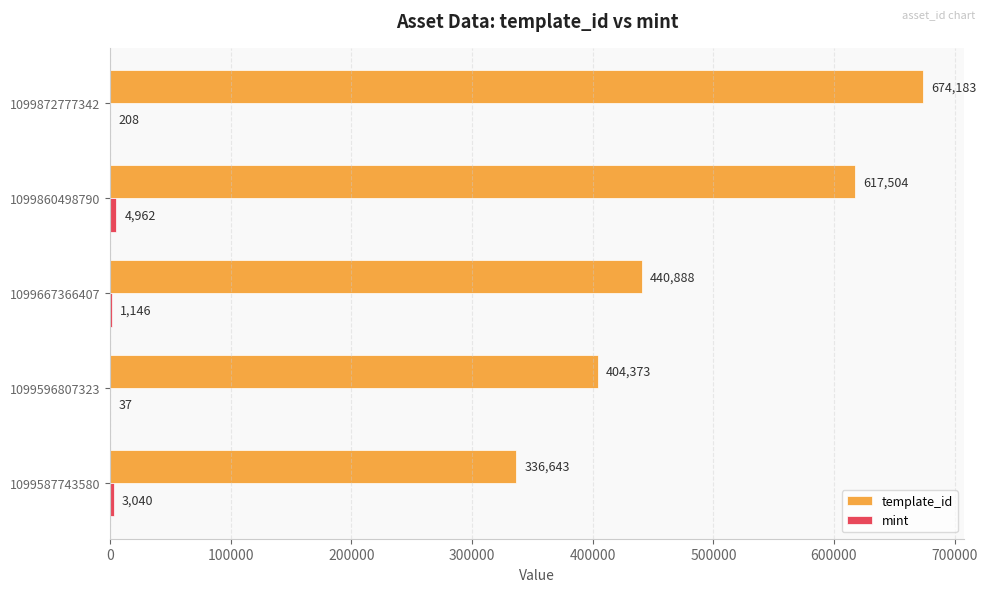

Which series has the largest total across all categories?

template_id